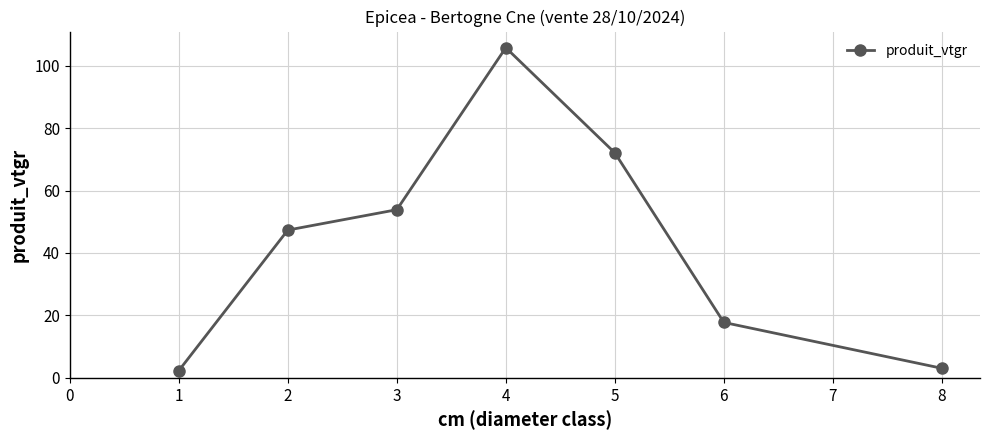

Is it true that the value at 6 is 17.8?

True